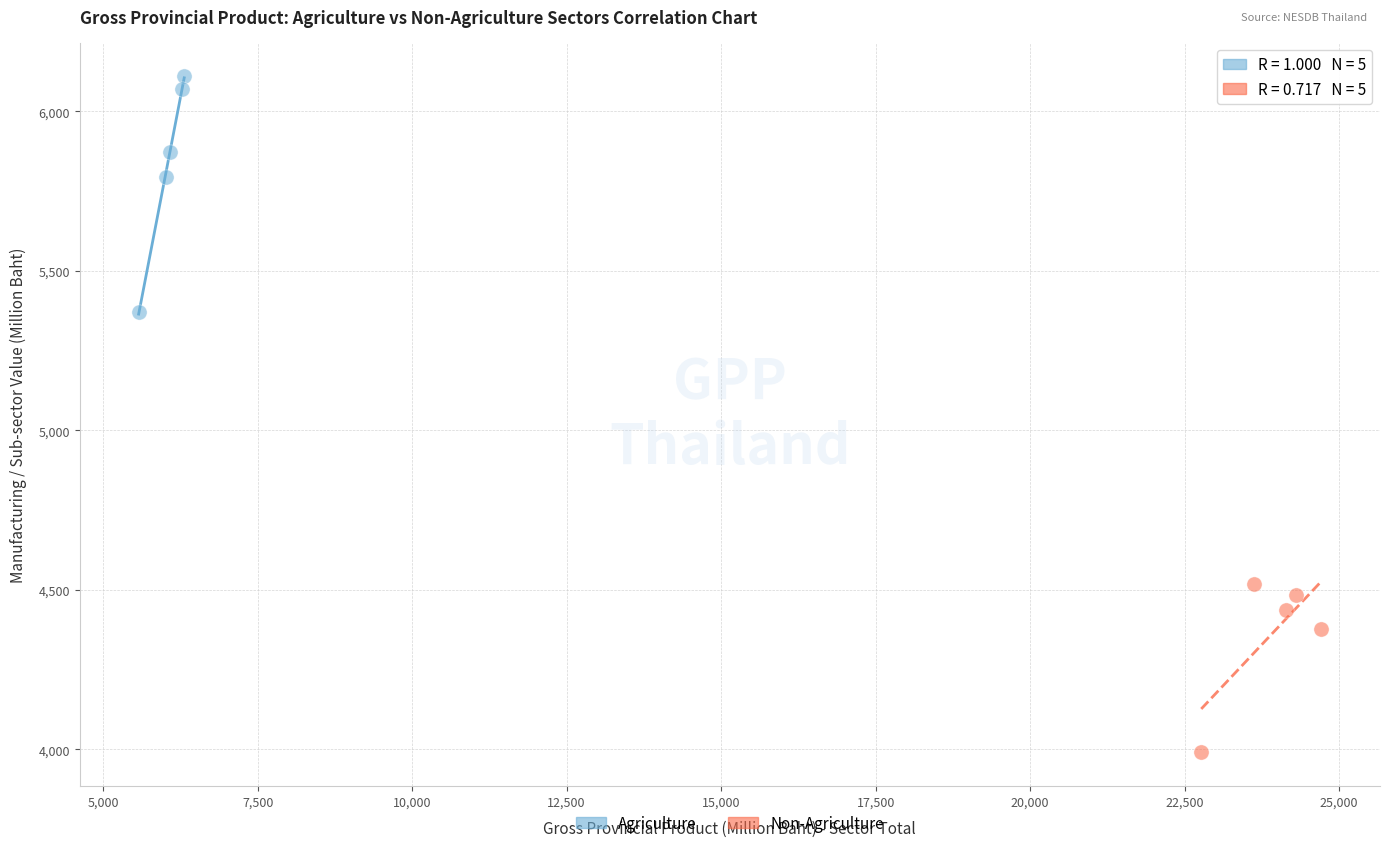

Which series reaches the maximum Y coordinate?

Agriculture